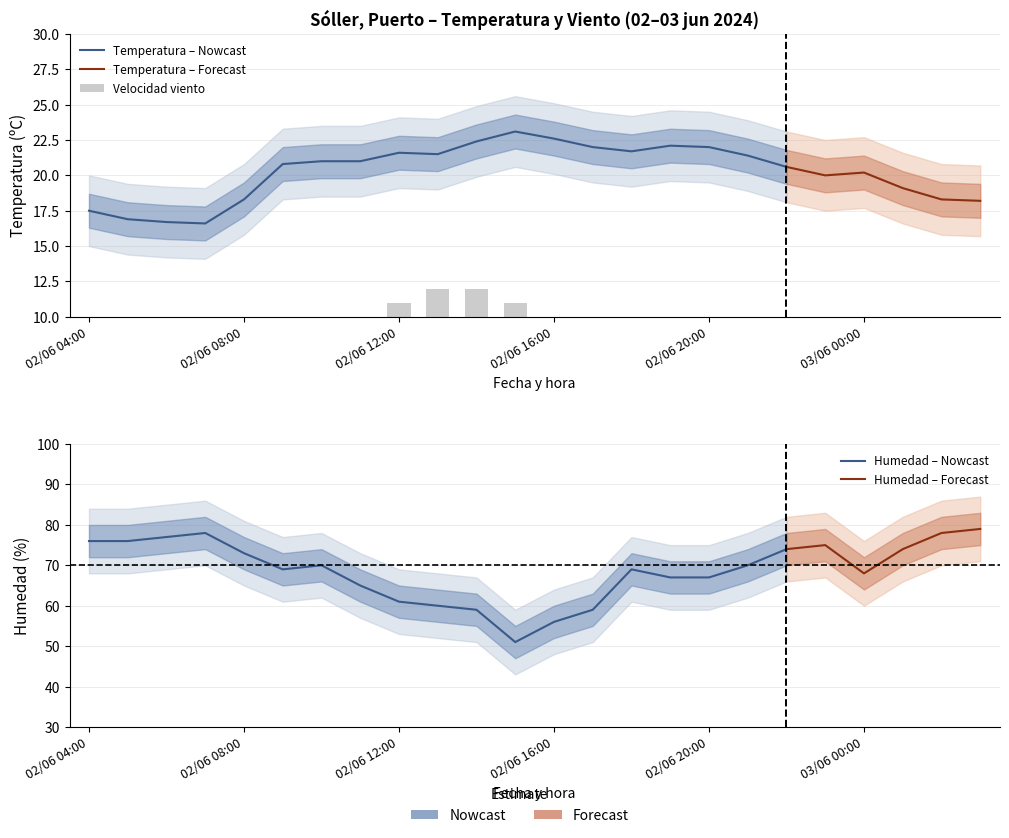

What is the difference between the Temperatura values at 16 and 21?

2.9